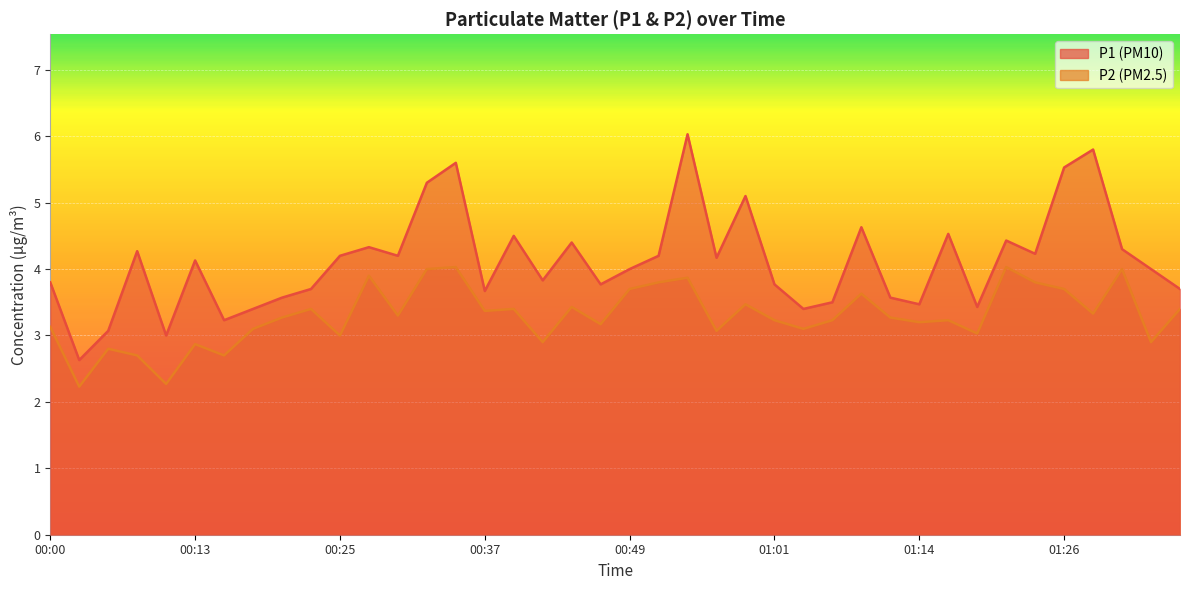

What position from the right is 00:22?

31